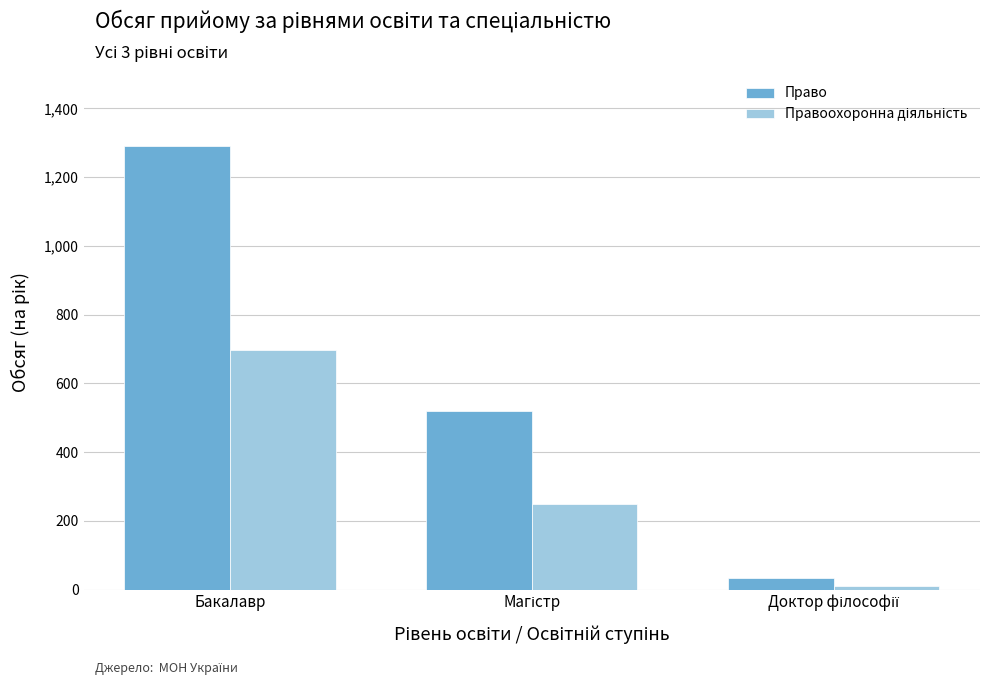

What is the difference between the maximum and minimum values in the Право series?

1255